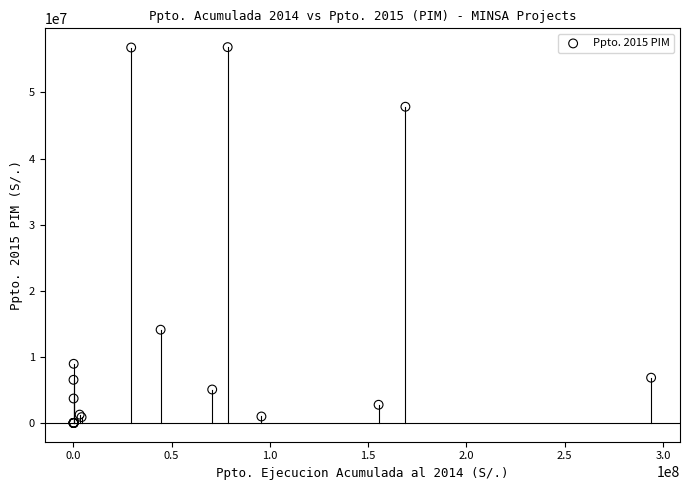

What Y value in the scatter plot is closest to 28430218?

14104855